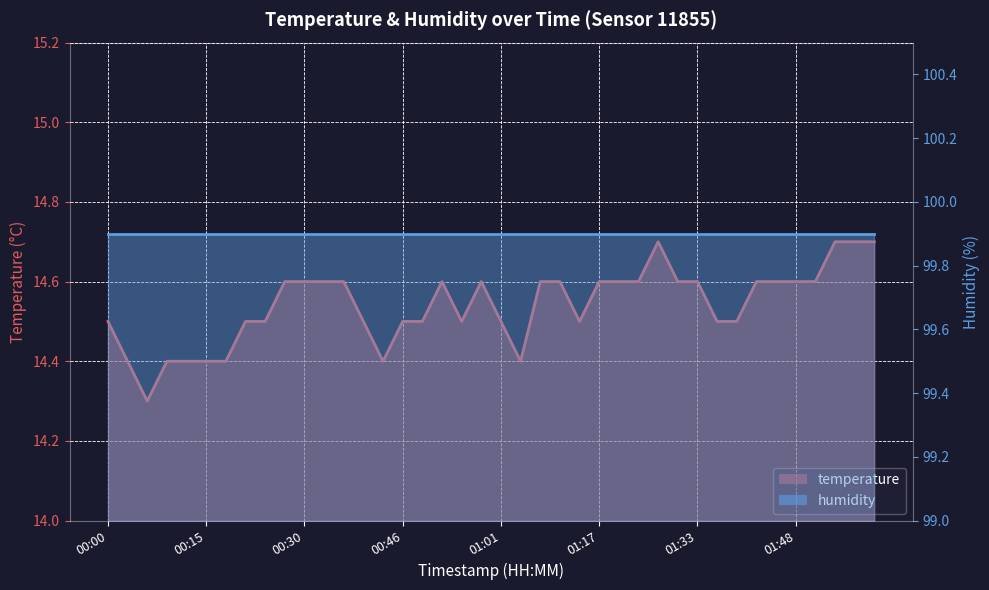

Rank the categories by value from lowest to highest.

00:06, 00:03, 00:09, 00:12, 00:15, 00:18, 00:43, 01:04, 00:00, 00:21, 00:24, 00:40, 00:46, 00:49, 00:55, 01:01, 01:14, 01:36, 01:39, 00:27, 00:30, 00:33, 00:36, 00:52, 00:58, 01:07, 01:11, 01:17, 01:20, 01:23, 01:30, 01:33, 01:42, 01:45, 01:48, 01:51, 01:27, 01:54, 01:57, 02:01